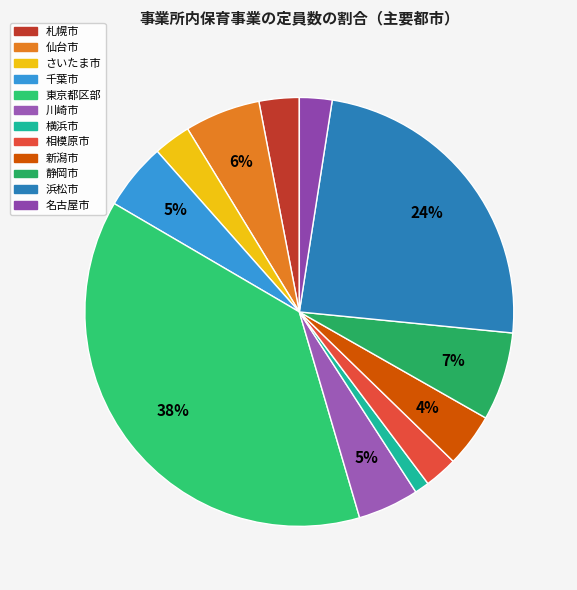

Which category has the biggest portion of the pie?

東京都区部